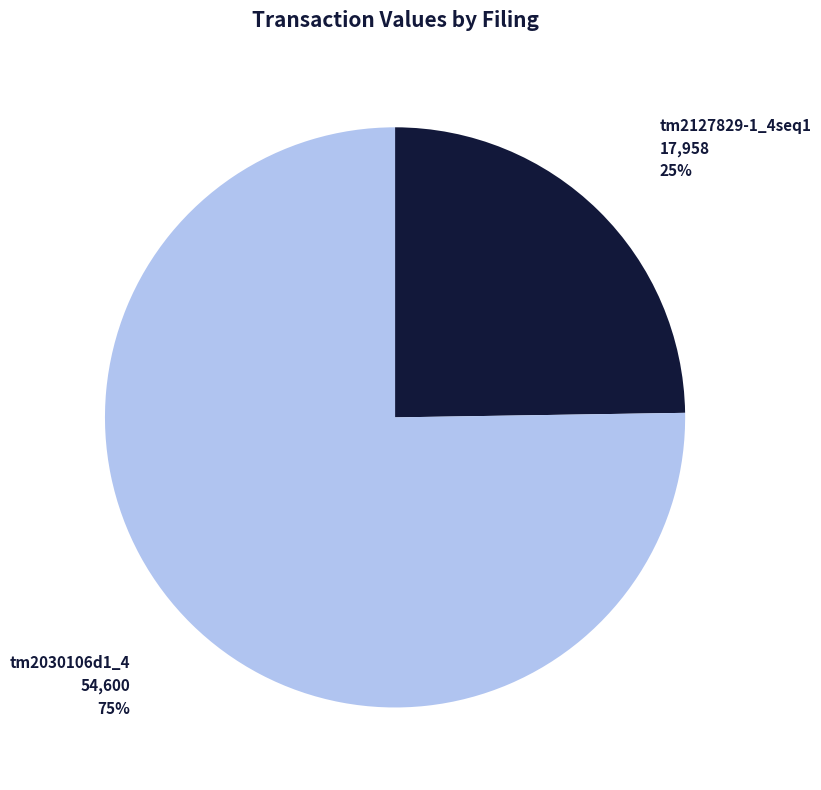

To the nearest percent, what is the average slice percentage?

50%